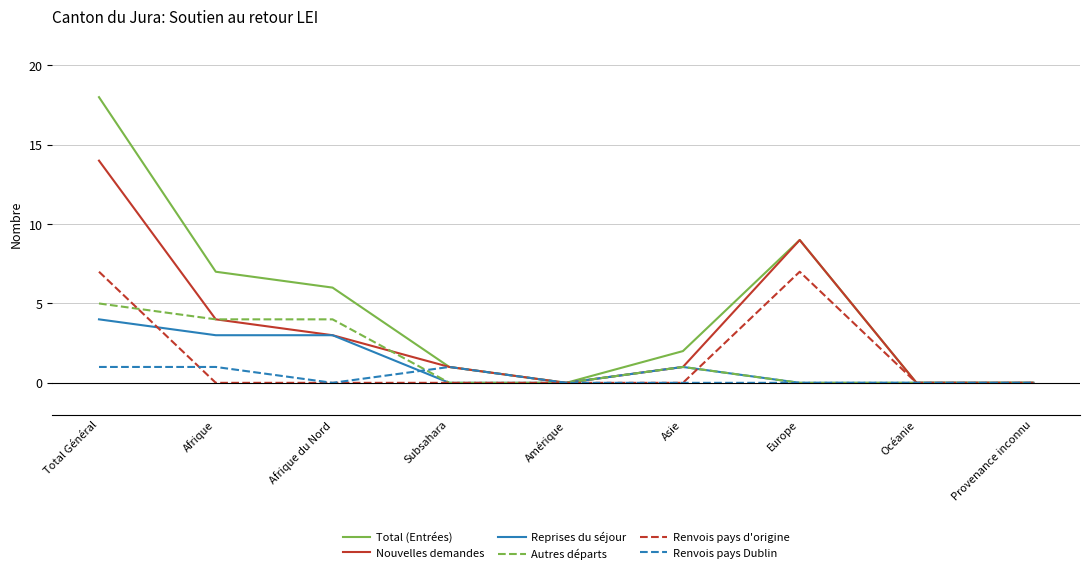

Which series has the largest total across all categories?

Total (Entrées)